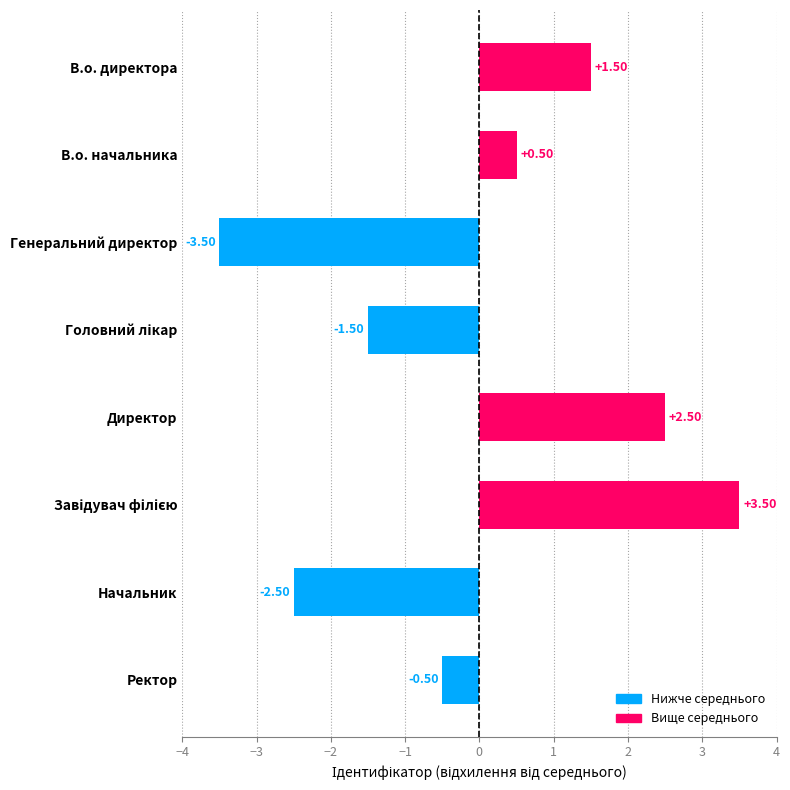

At which category does the chart reach its minimum across all series?

Генеральний директор